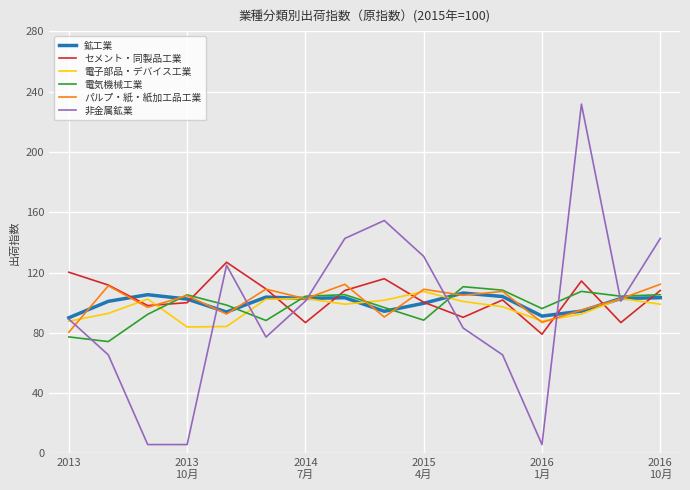

Count the number of categories in the chart.

16